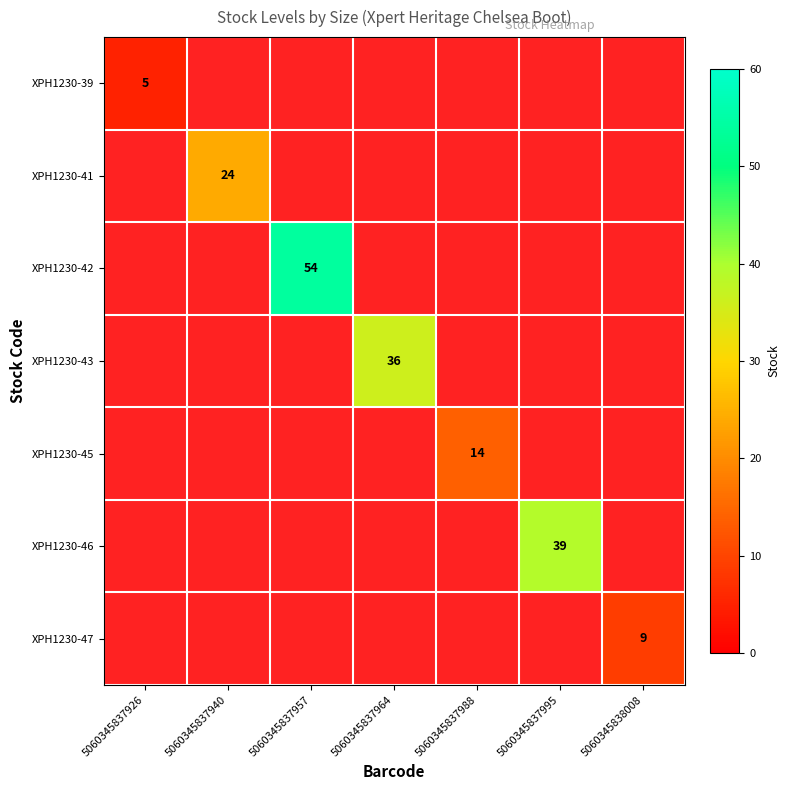

The value of XPH1230-39 at 5060345837926 is 5. True or false?

True